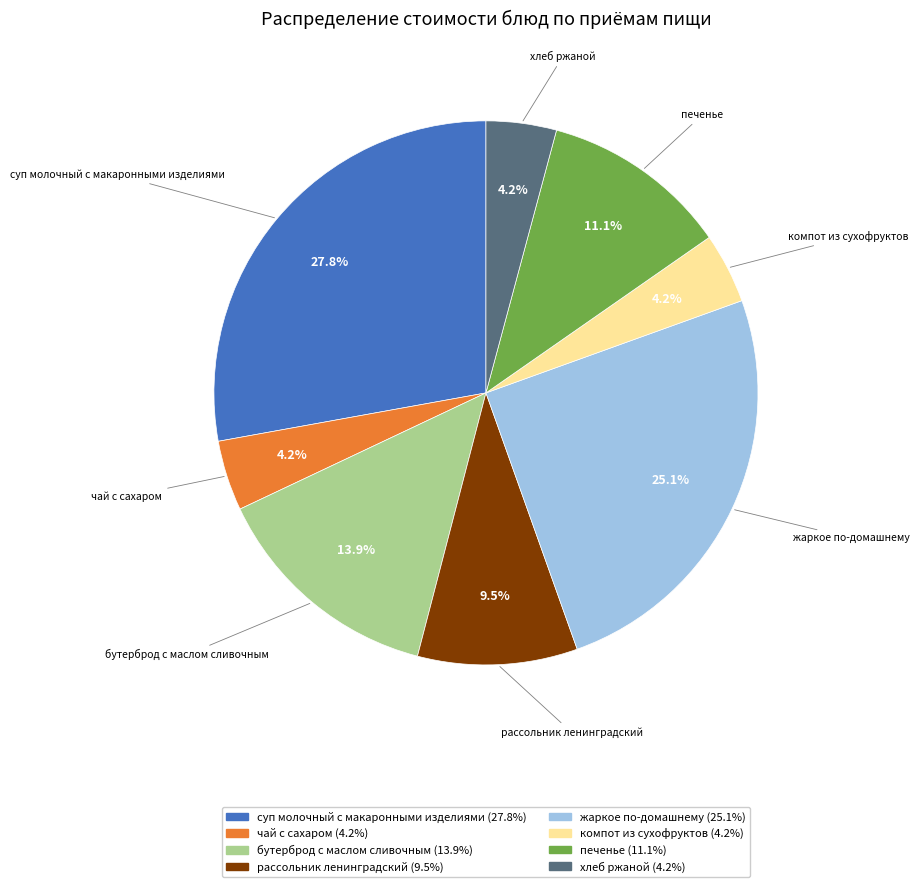

Does any single category account for the majority?

No